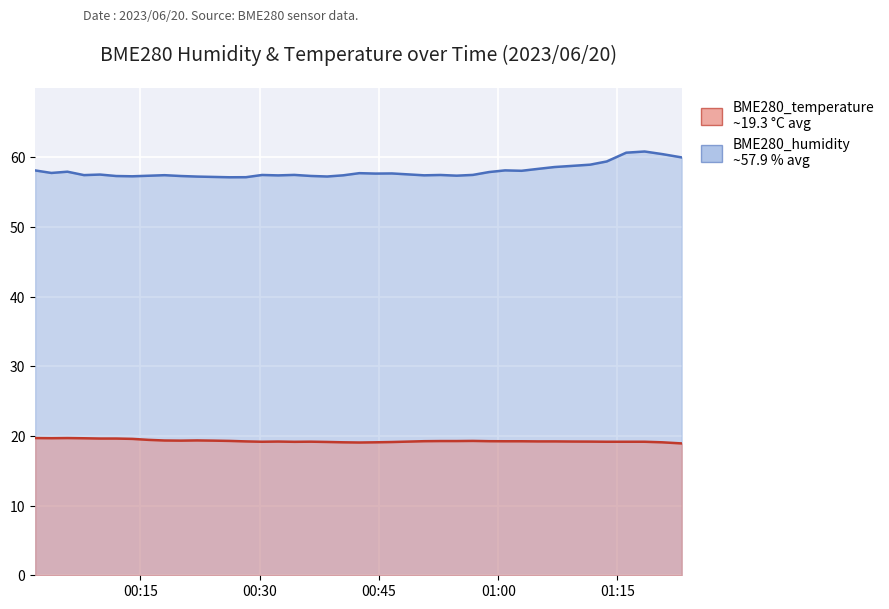

Reading right to left, what are all the values shown in this chart?

BME280_humidity: 2023/06/20 01:23:05=60.0	2023/06/20 01:20:37=60.5	2023/06/20 01:18:25=60.8	2023/06/20 01:16:06=60.7	2023/06/20 01:13:39=59.4	2023/06/20 01:11:34=59.0	2023/06/20 01:09:22=58.8	2023/06/20 01:07:05=58.6	2023/06/20 01:04:58=58.3	2023/06/20 01:02:56=58.1	2023/06/20 01:00:52=58.1	2023/06/20 00:58:51=57.9	2023/06/20 00:56:49=57.5	2023/06/20 00:54:47=57.4	2023/06/20 00:52:44=57.5	2023/06/20 00:50:41=57.4	2023/06/20 00:46:38=57.7	2023/06/20 00:44:34=57.7	2023/06/20 00:42:32=57.7	2023/06/20 00:40:30=57.4	2023/06/20 00:38:29=57.2	2023/06/20 00:36:25=57.3	2023/06/20 00:34:21=57.5	2023/06/20 00:32:19=57.4	2023/06/20 00:30:18=57.5	2023/06/20 00:28:16=57.1	2023/06/20 00:26:11=57.1	2023/06/20 00:24:10=57.2	2023/06/20 00:22:08=57.2	2023/06/20 00:20:06=57.3	2023/06/20 00:18:02=57.4	2023/06/20 00:16:01=57.4	2023/06/20 00:13:59=57.3	2023/06/20 00:11:57=57.3	2023/06/20 00:09:55=57.5	2023/06/20 00:07:54=57.5	2023/06/20 00:05:49=57.9	2023/06/20 00:03:48=57.8	2023/06/20 00:01:46=58.1
BME280_temperature: 2023/06/20 01:23:05=18.9	2023/06/20 01:20:37=19.1	2023/06/20 01:18:25=19.2	2023/06/20 01:16:06=19.2	2023/06/20 01:13:39=19.2	2023/06/20 01:11:34=19.2	2023/06/20 01:09:22=19.2	2023/06/20 01:07:05=19.2	2023/06/20 01:04:58=19.2	2023/06/20 01:02:56=19.2	2023/06/20 01:00:52=19.2	2023/06/20 00:58:51=19.2	2023/06/20 00:56:49=19.3	2023/06/20 00:54:47=19.3	2023/06/20 00:52:44=19.3	2023/06/20 00:50:41=19.2	2023/06/20 00:46:38=19.1	2023/06/20 00:44:34=19.1	2023/06/20 00:42:32=19.1	2023/06/20 00:40:30=19.1	2023/06/20 00:38:29=19.1	2023/06/20 00:36:25=19.2	2023/06/20 00:34:21=19.2	2023/06/20 00:32:19=19.2	2023/06/20 00:30:18=19.2	2023/06/20 00:28:16=19.2	2023/06/20 00:26:11=19.3	2023/06/20 00:24:10=19.3	2023/06/20 00:22:08=19.4	2023/06/20 00:20:06=19.3	2023/06/20 00:18:02=19.4	2023/06/20 00:16:01=19.4	2023/06/20 00:13:59=19.6	2023/06/20 00:11:57=19.6	2023/06/20 00:09:55=19.6	2023/06/20 00:07:54=19.7	2023/06/20 00:05:49=19.7	2023/06/20 00:03:48=19.7	2023/06/20 00:01:46=19.7